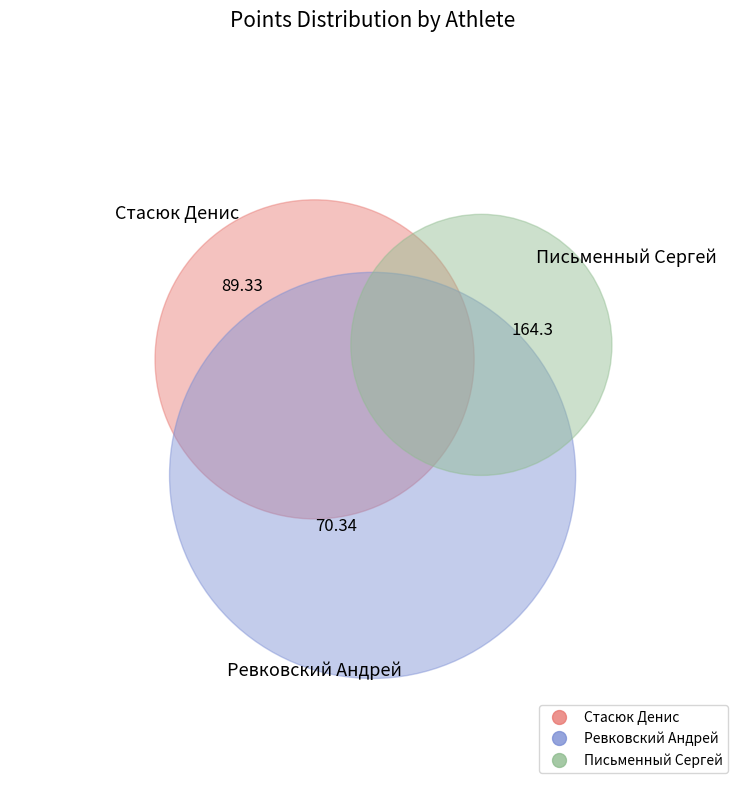

Is Ревковский Андрей the majority of the pie?

No